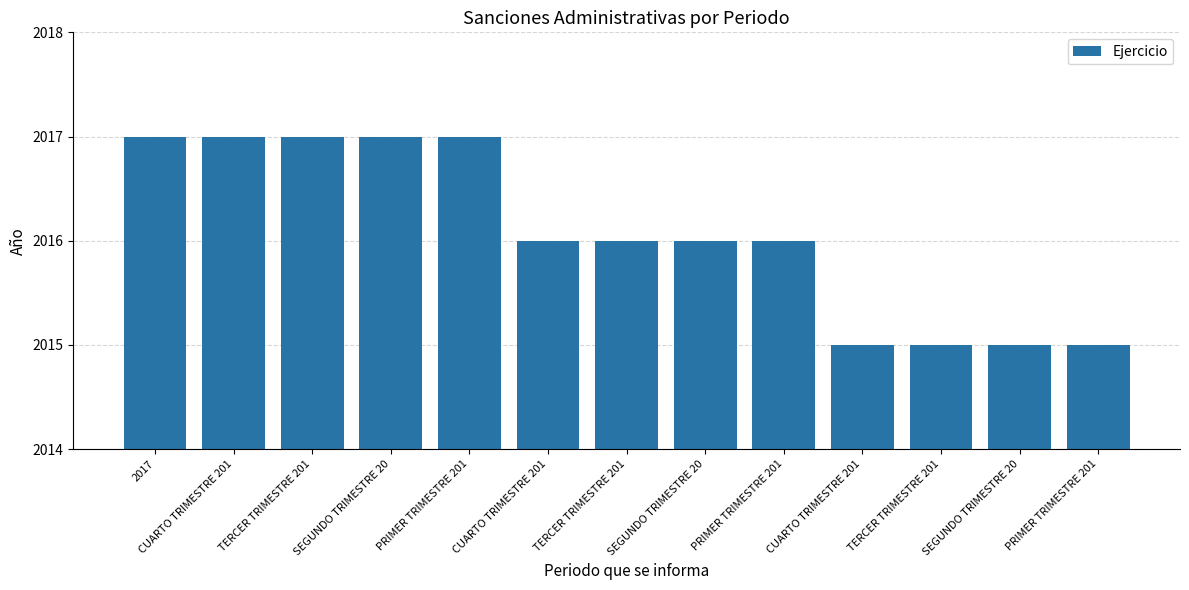

Count the values in the range 2015 to 2017.

13